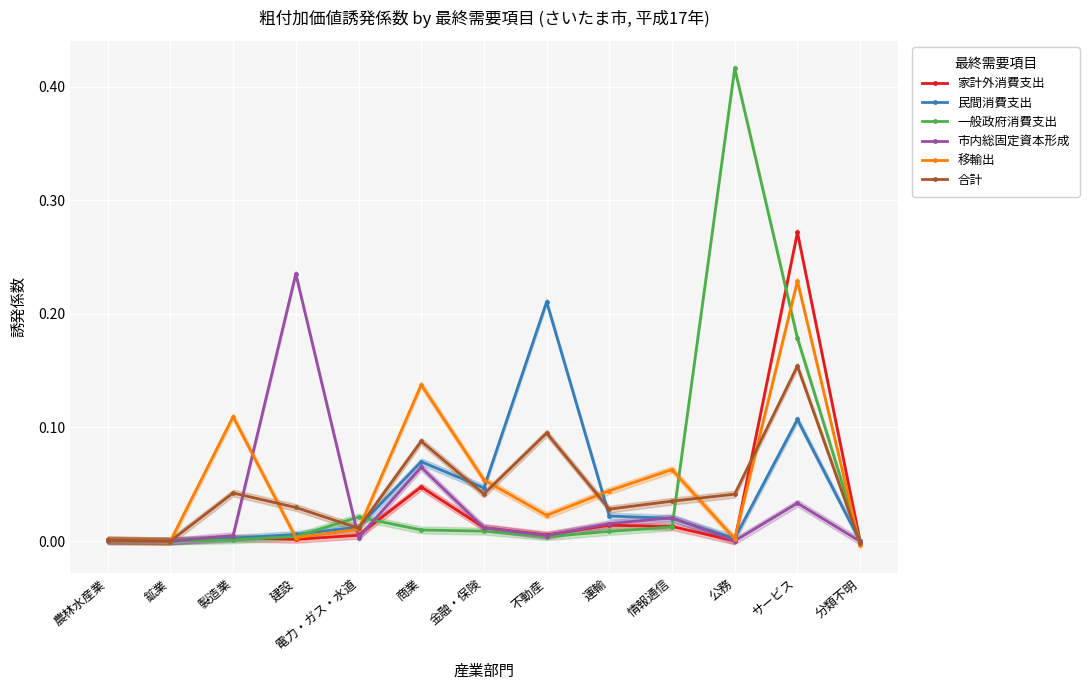

The value of 合計 at サービス is 0.2. True or false?

False